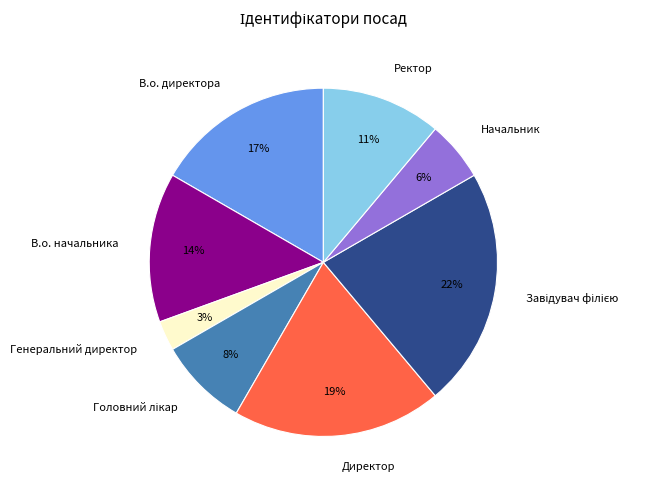

Do Генеральний директор and В.о. директора together represent more than half of the pie?

No